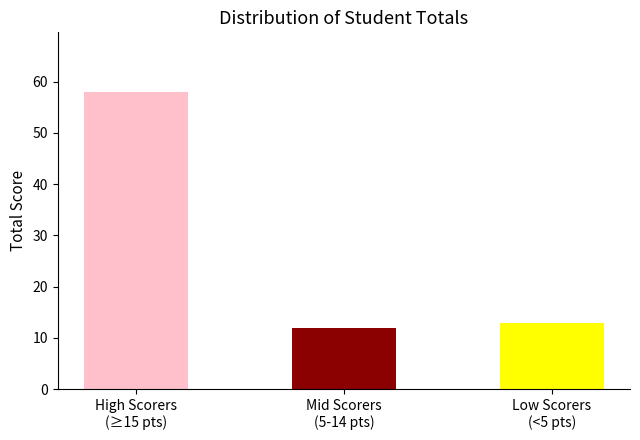

Rank the categories by value from lowest to highest.

Mid Scorers
(5-14 pts), Low Scorers
(<5 pts), High Scorers
(≥15 pts)